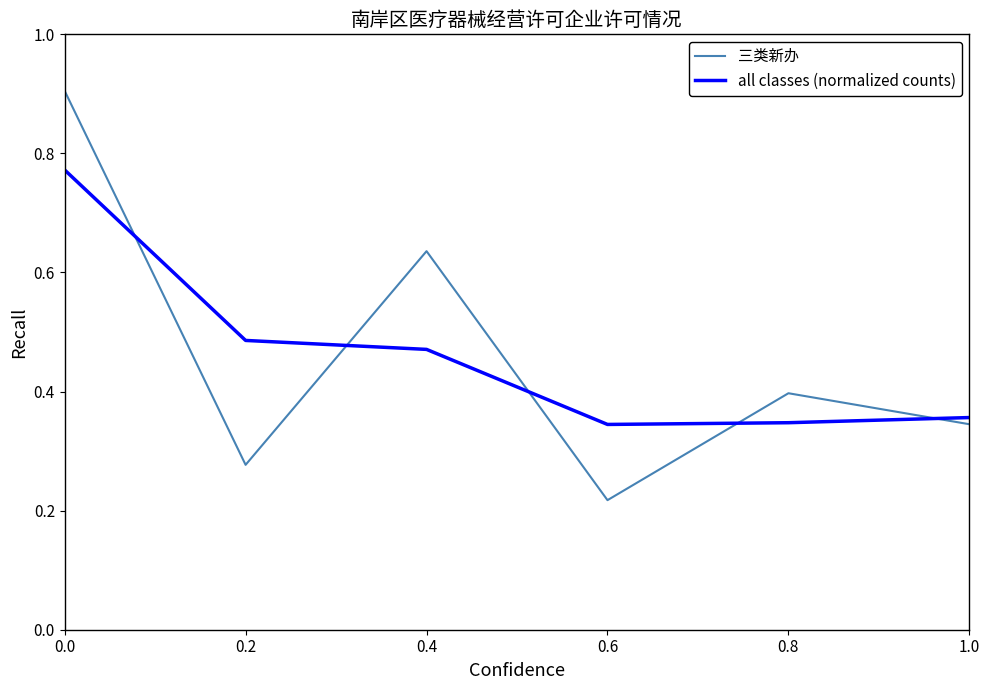

What position from the right is 0.2?

5